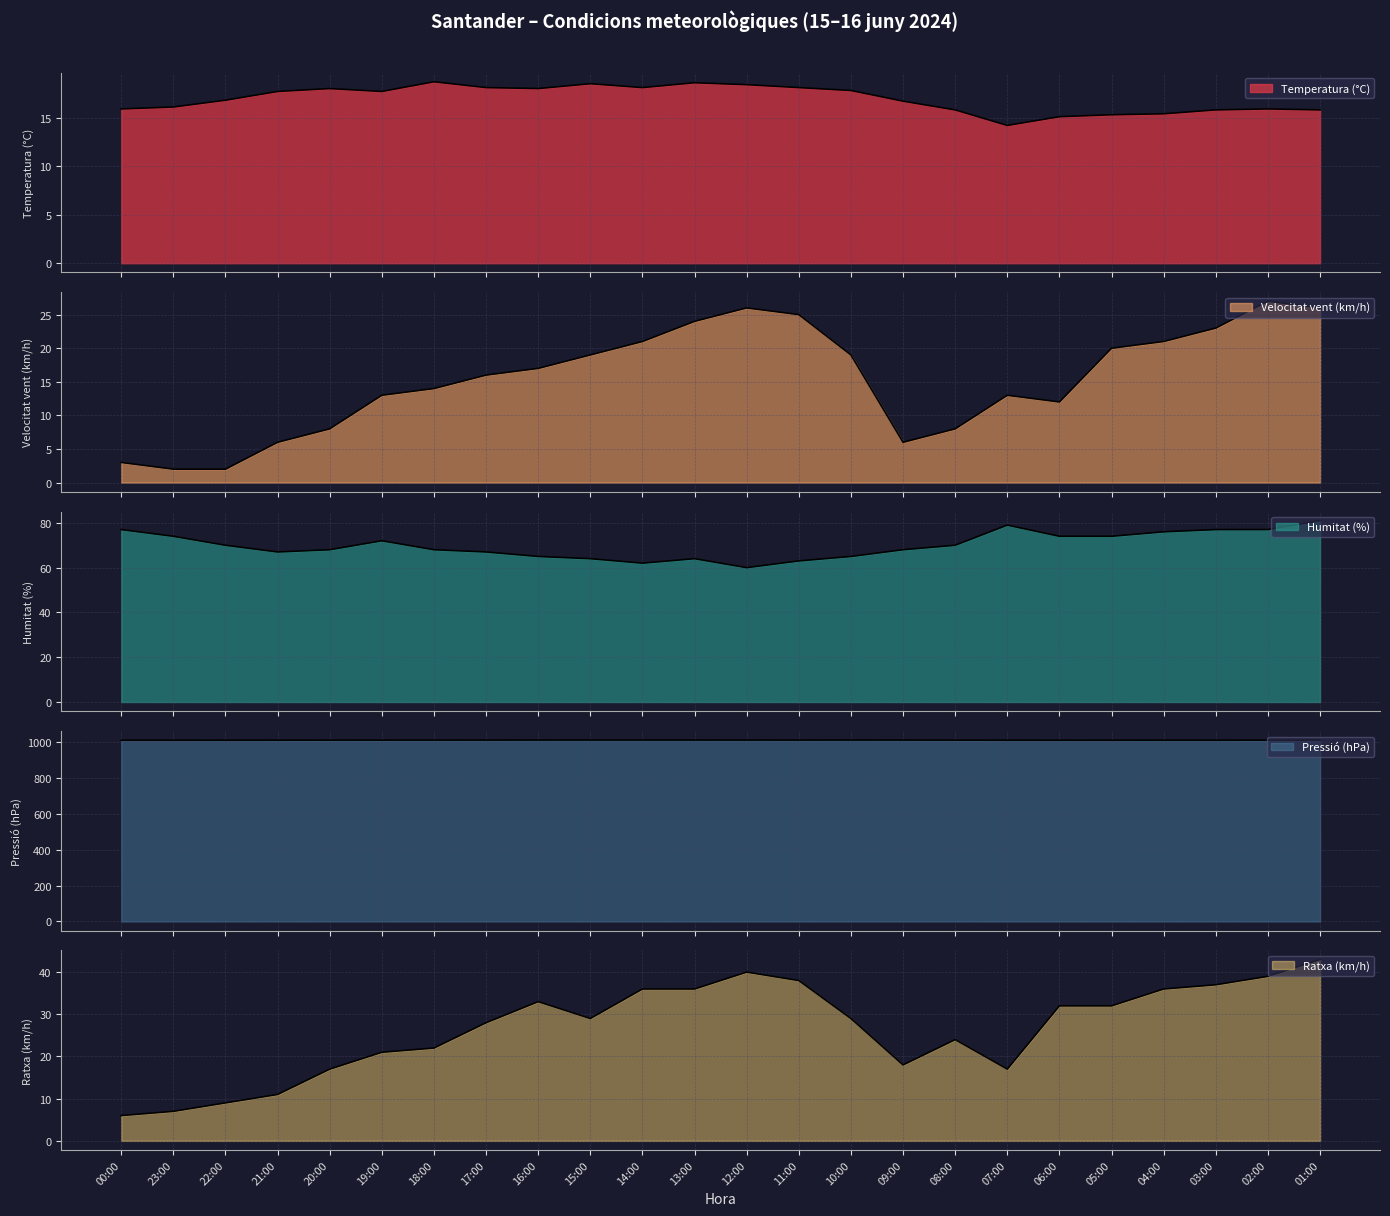

How many lines are shown in the chart?

5